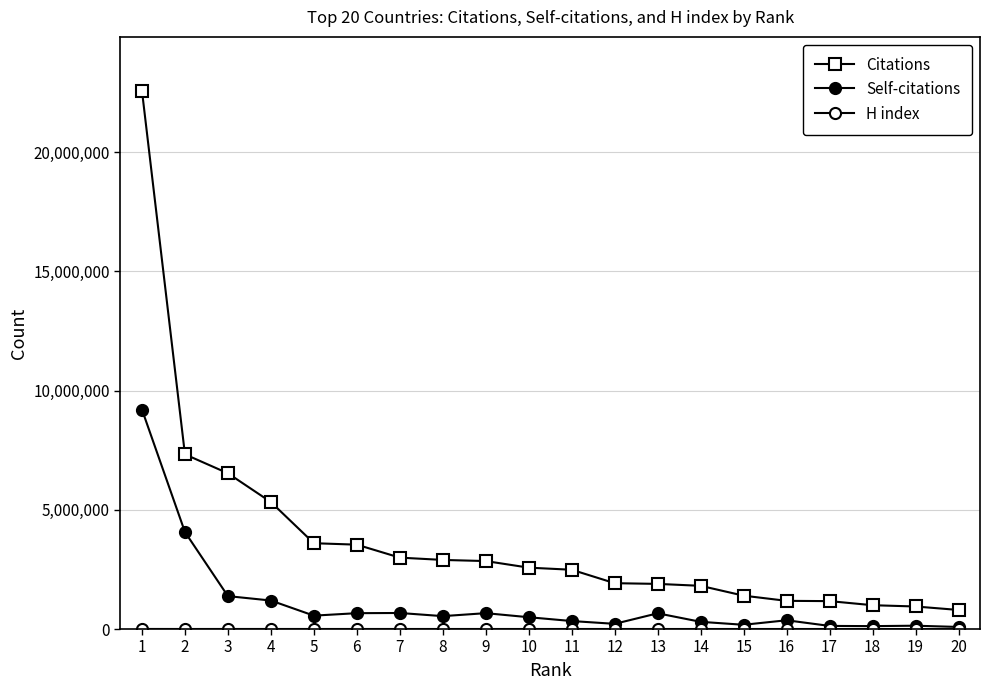

Does the chart have visible grid lines?

Yes